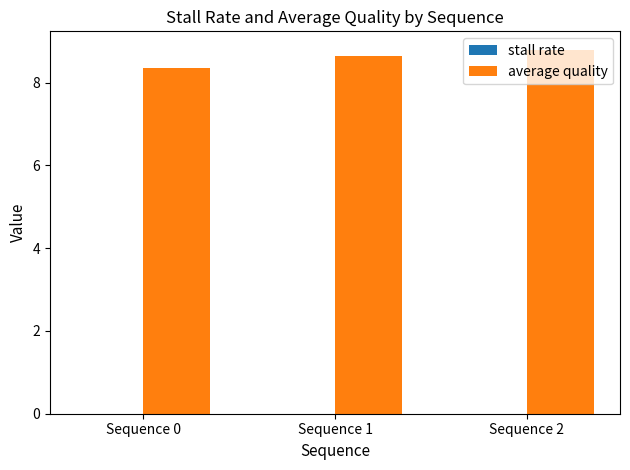

What is the maximum value shown in the chart?

8.8